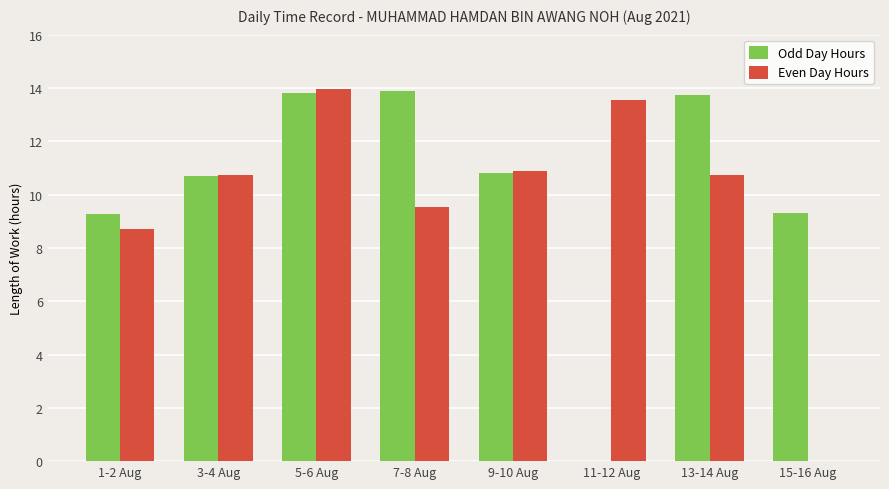

Is the value of Odd Day Hours at 15-16 Aug greater than the value of Even Day Hours at 1-2 Aug?

Yes